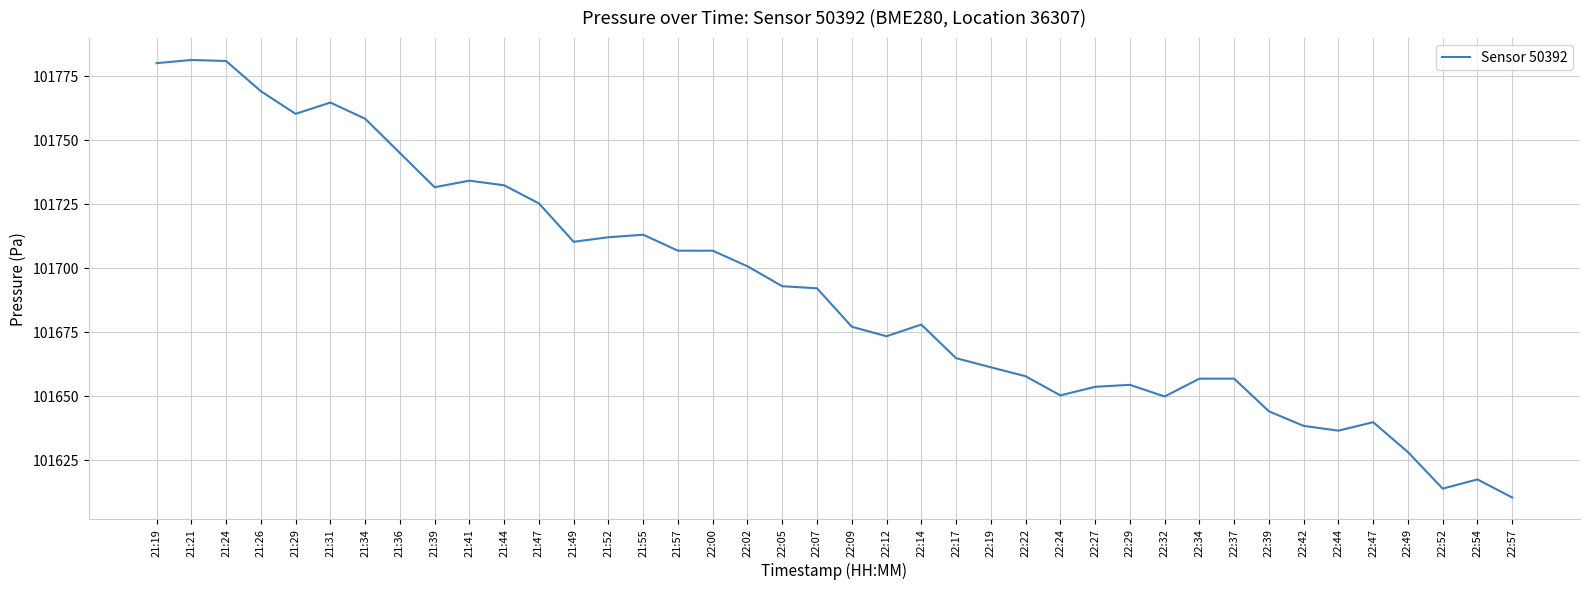

What is the difference between the values at 21:39 and 22:29?

77.2